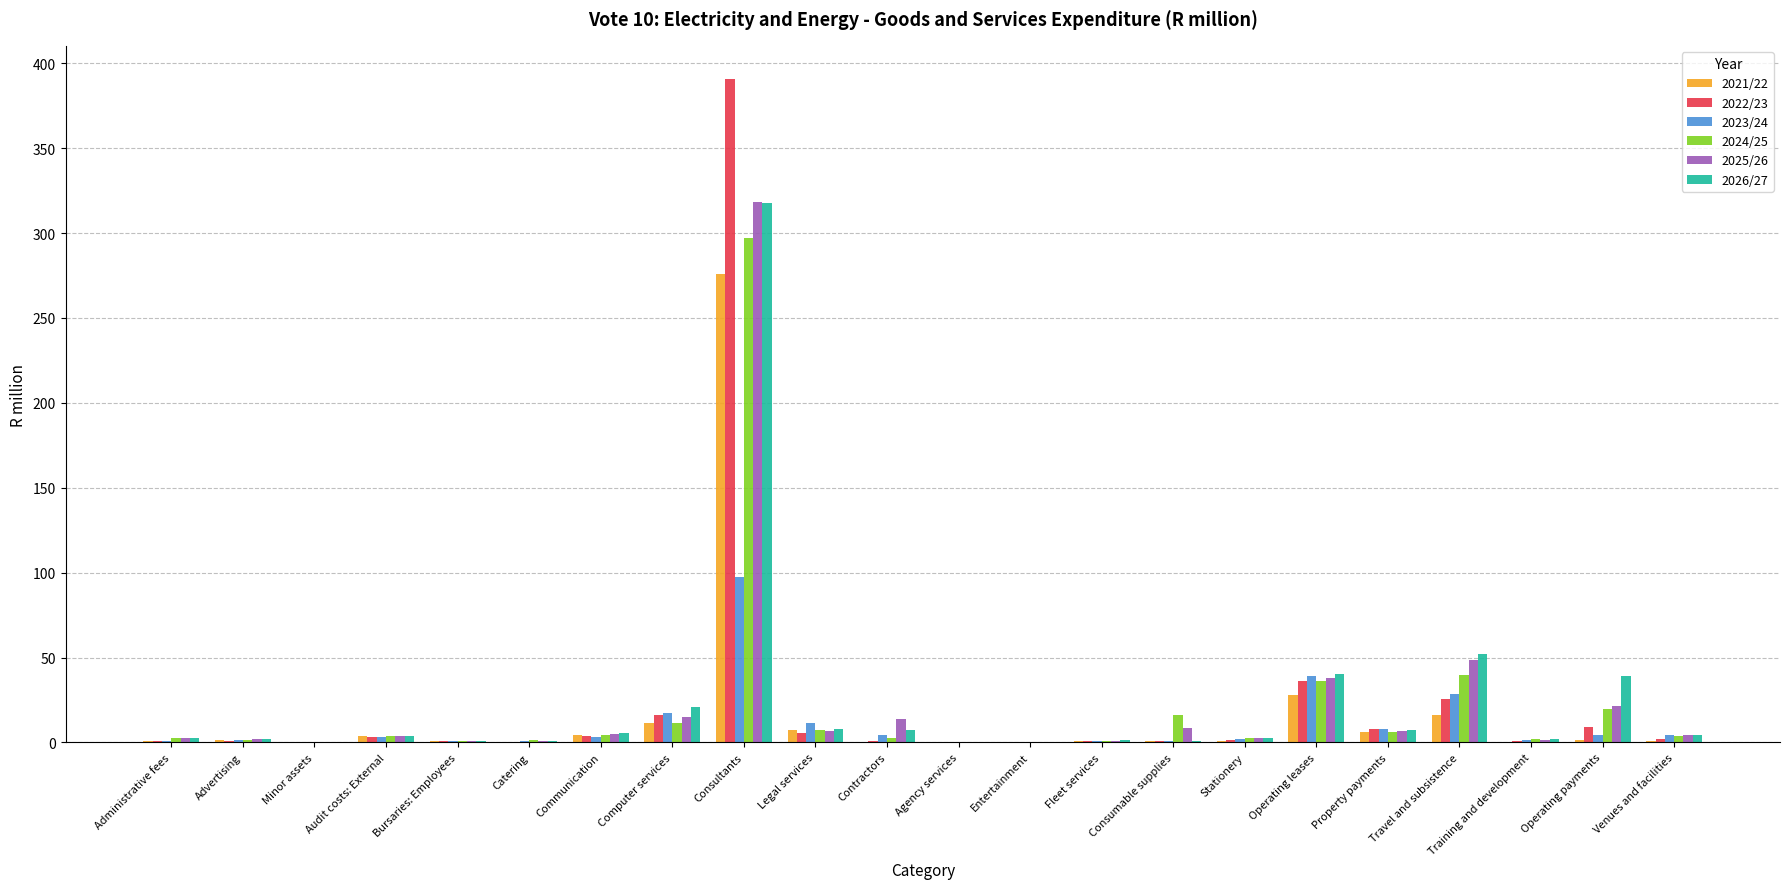

At which category is the sum across all series the highest?

Consultants